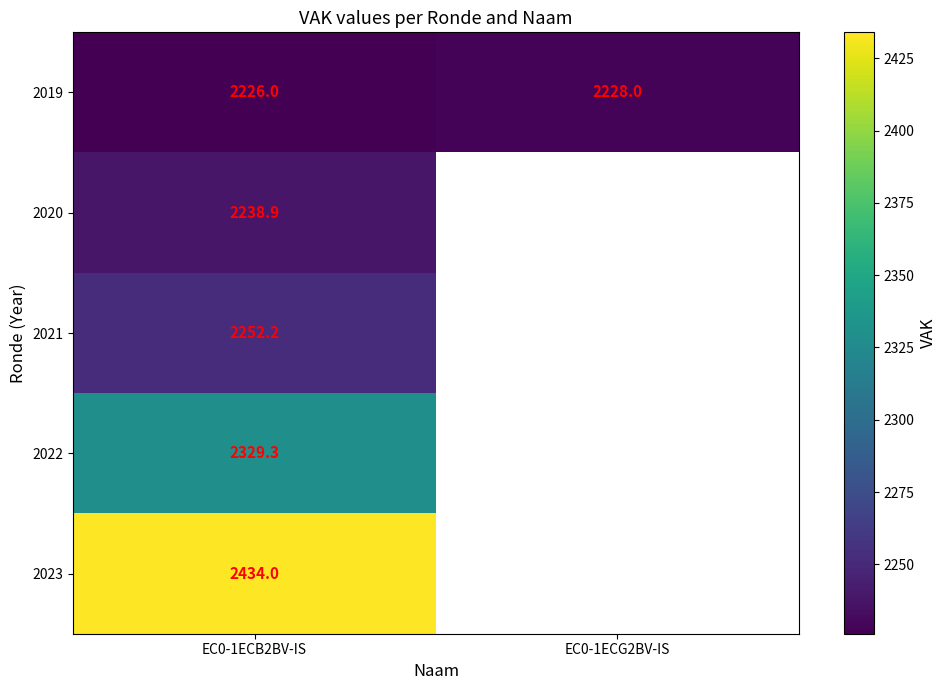

Is it true that 2019 equals 2226.0 at EC0-1ECB2BV-IS?

True